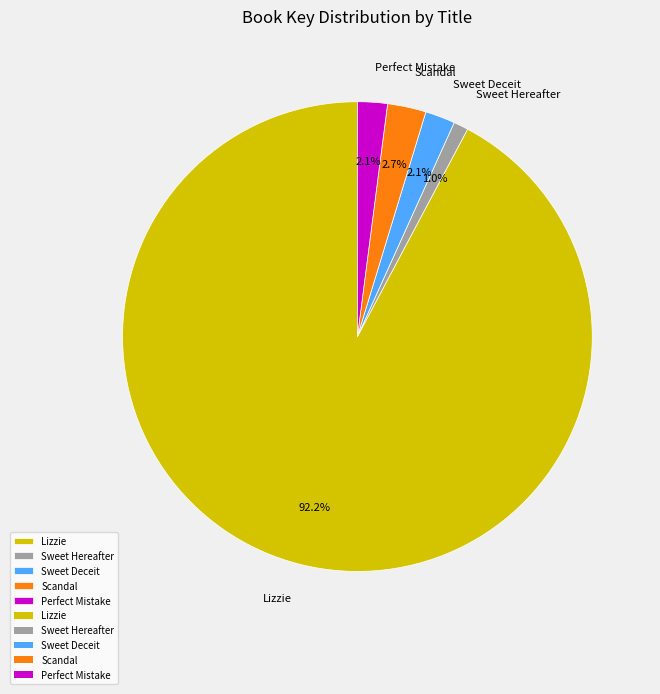

To the nearest percent, what percentage of the pie is Perfect Mistake?

2%